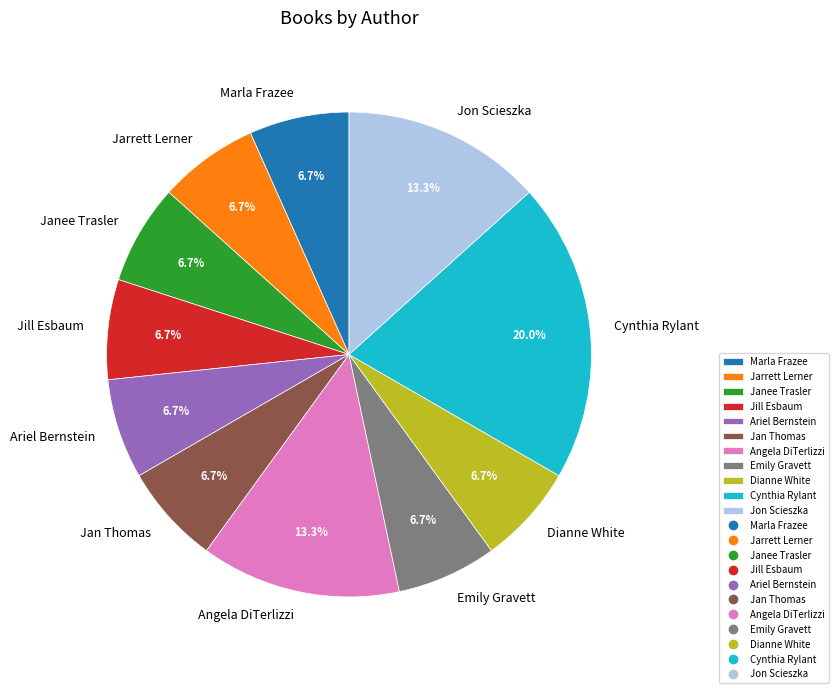

To the nearest percent, what portion does Ariel Bernstein represent?

7%